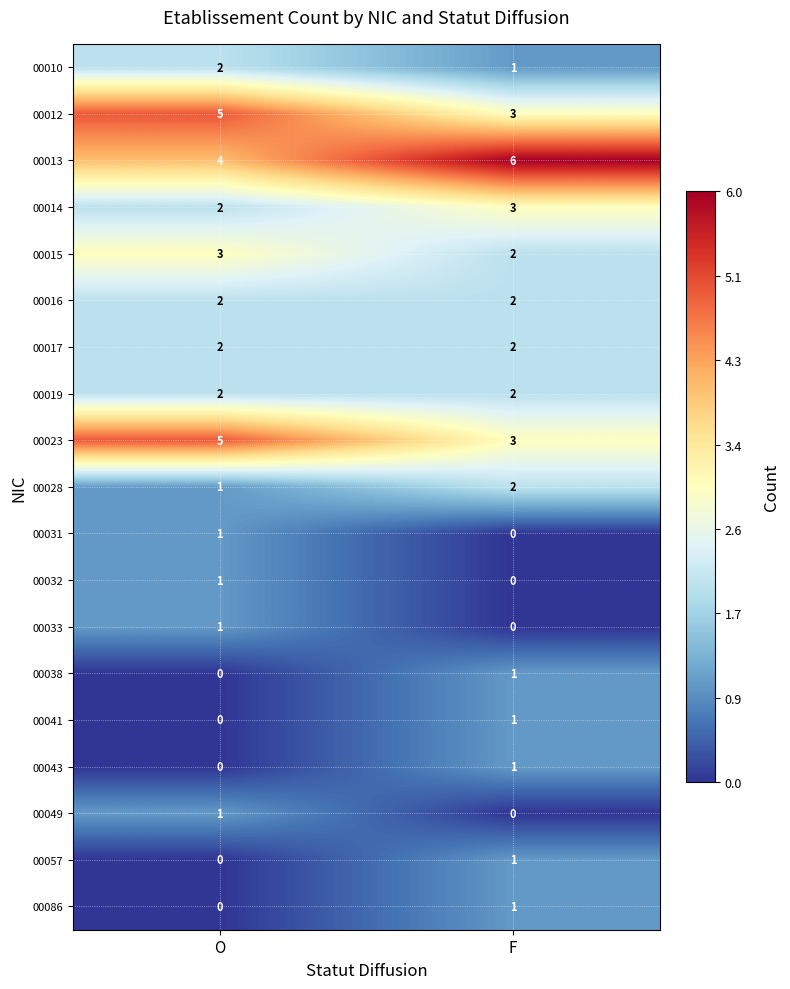

At which label is 00014 closest to 2?

O